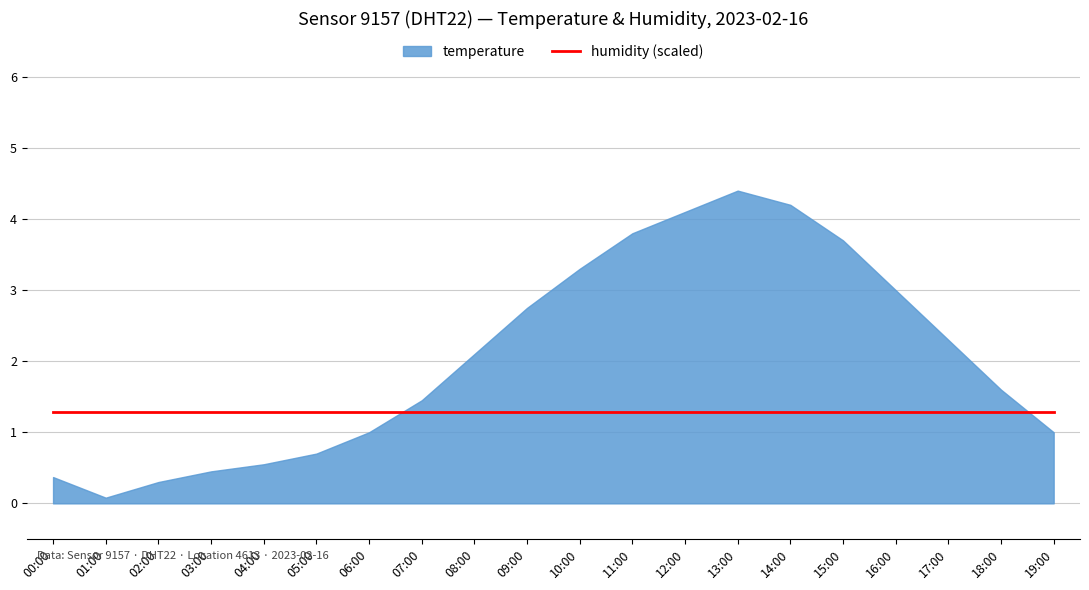

What position from the right is 13:00?

7